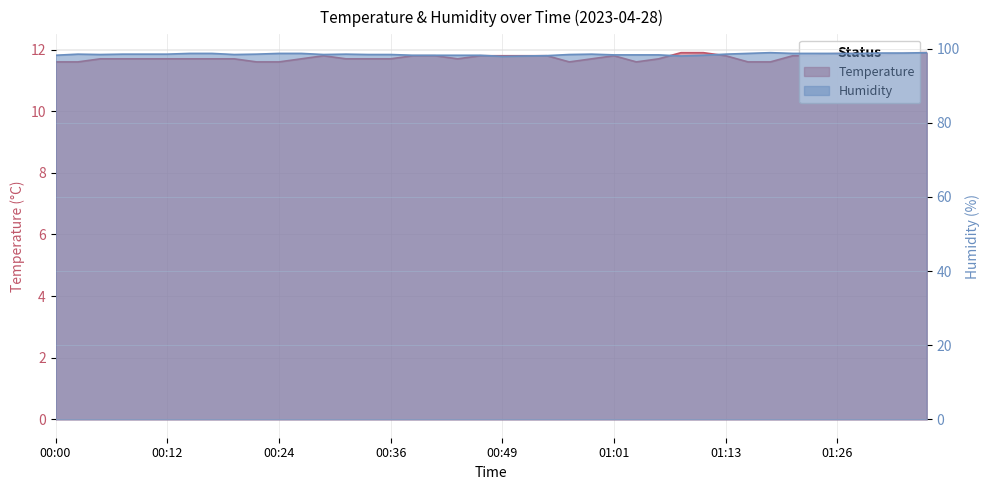

At which label is temperature closest to 11?

00:00